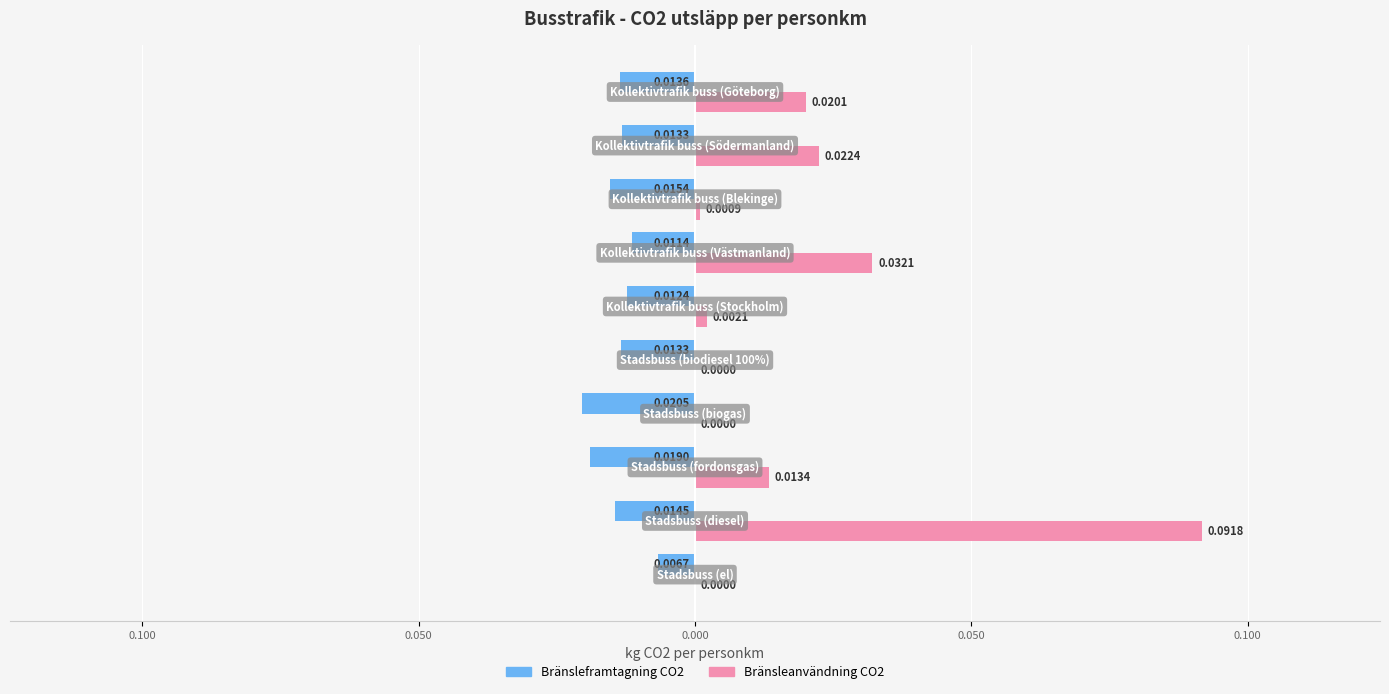

What are all the series names shown in the legend?

Bränsleframtagning CO2, Bränsleanvändning CO2